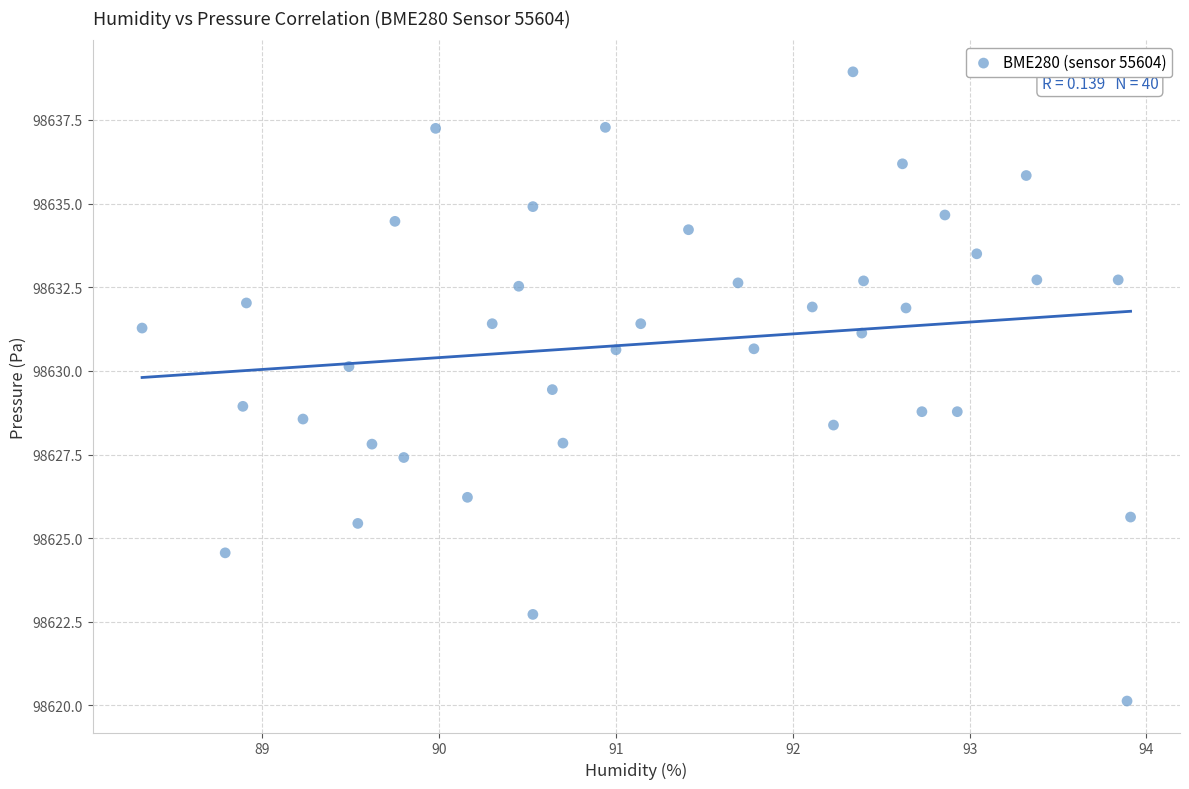

What is the range of Y values (max minus min)?

18.8